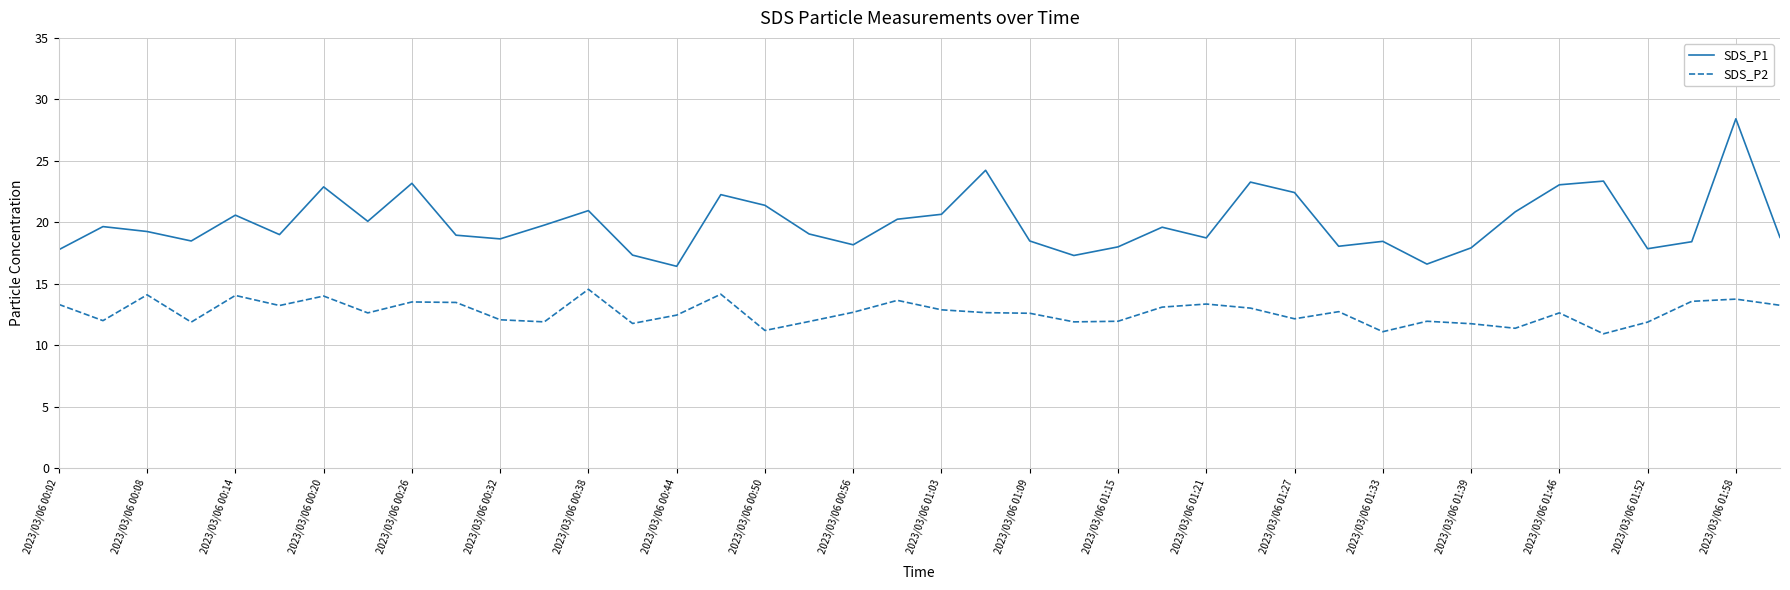

What are all the series names shown in the legend?

SDS_P1, SDS_P2